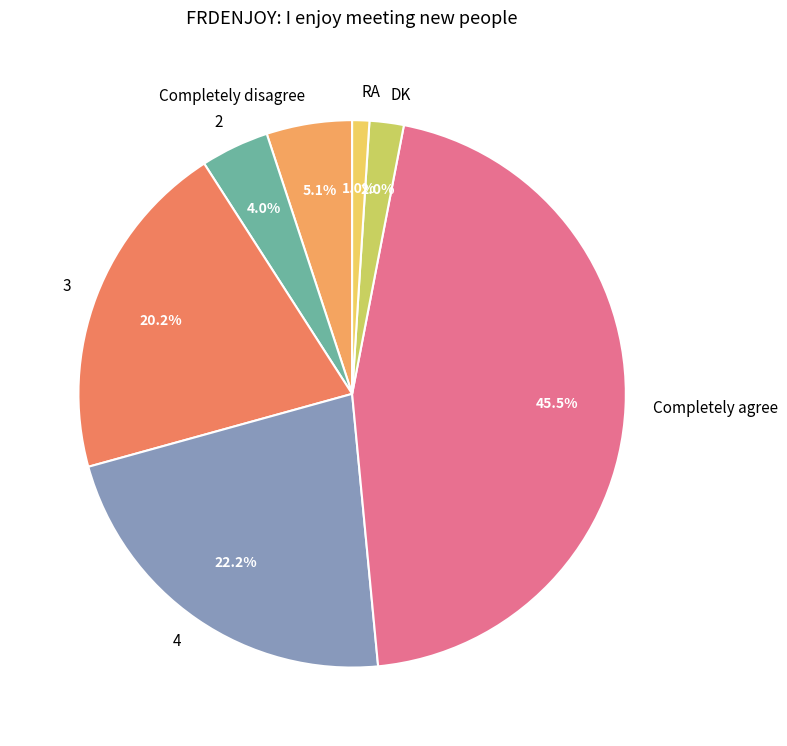

Does any single category account for the majority?

No